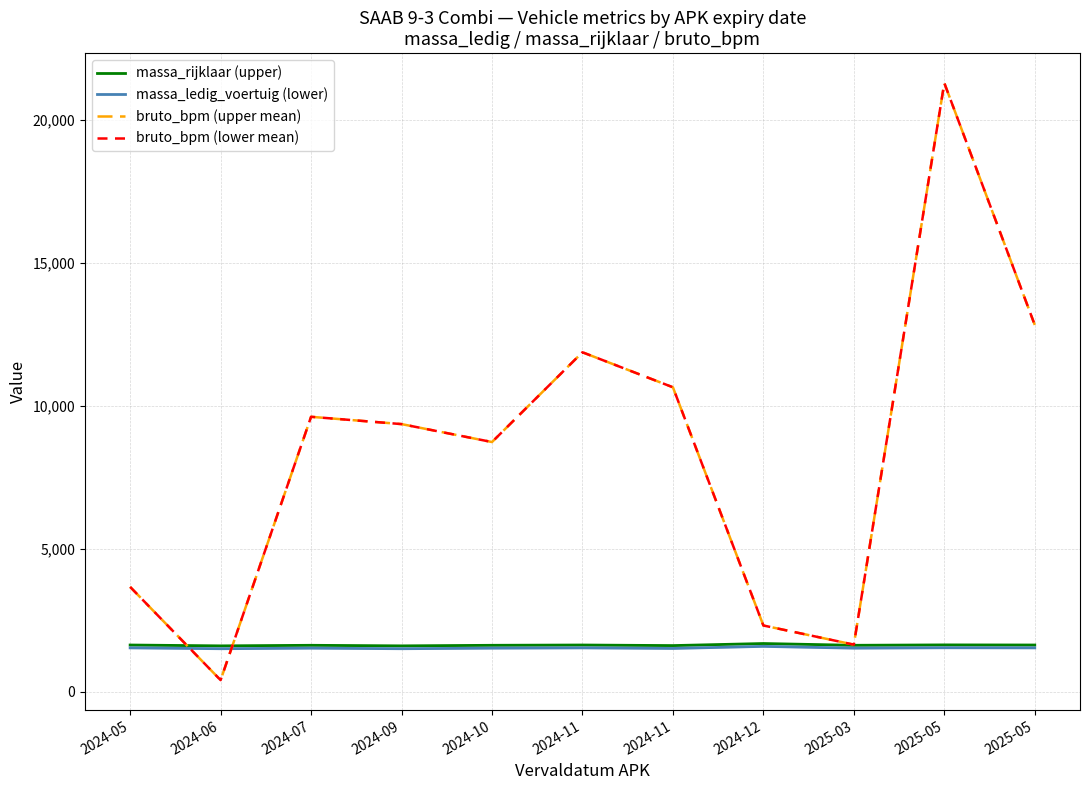

True or false: bruto_bpm (lower mean) has more than 1 interior local peaks.

True